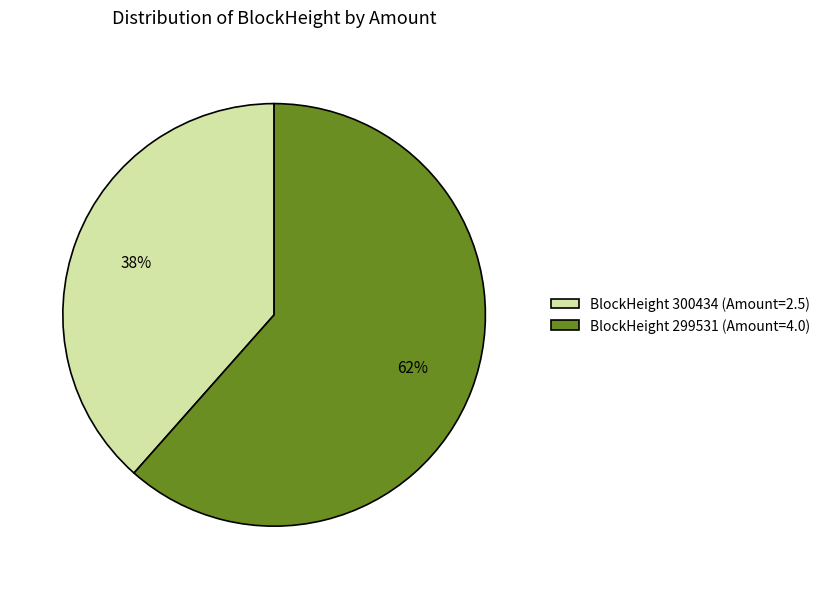

What is the smallest slice in the pie chart?

BlockHeight 300434 (Amount=2.5)